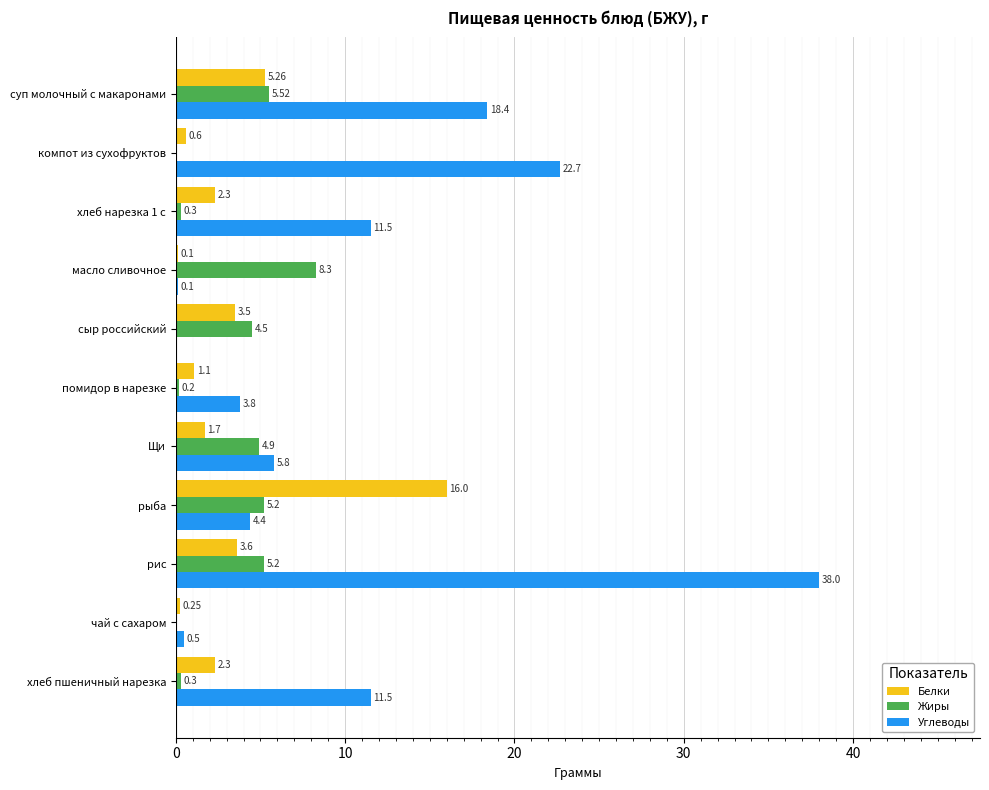

Is the value of Углеводы at хлеб нарезка 1 с greater than the value of Жиры at хлеб нарезка 1 с?

Yes